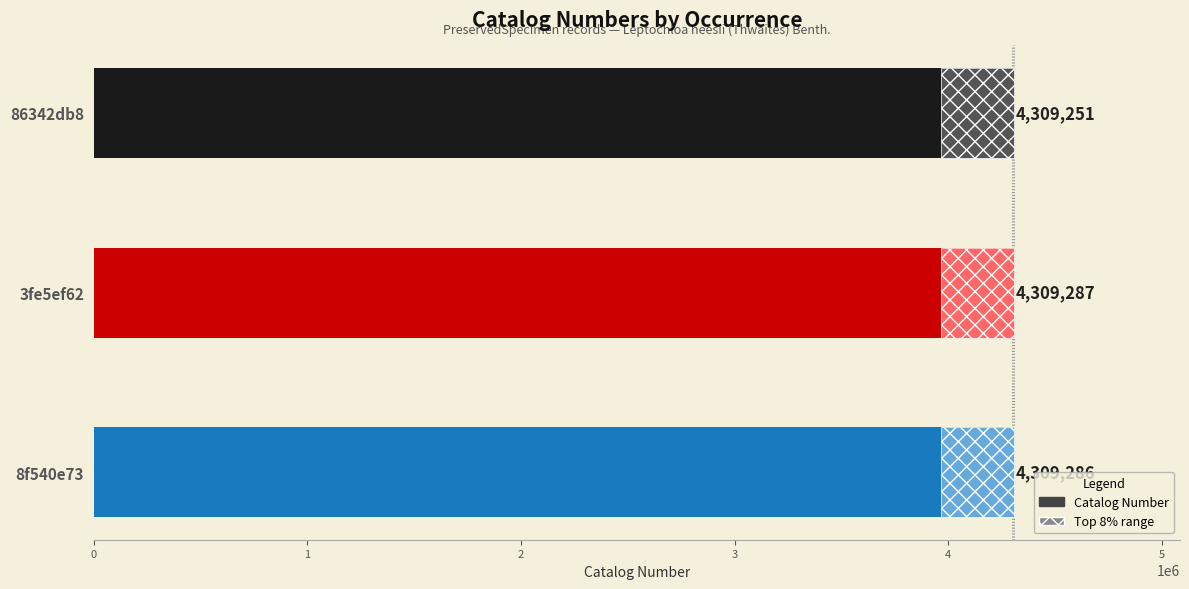

Rank the categories by value from lowest to highest.

86342db8, 8f540e73, 3fe5ef62